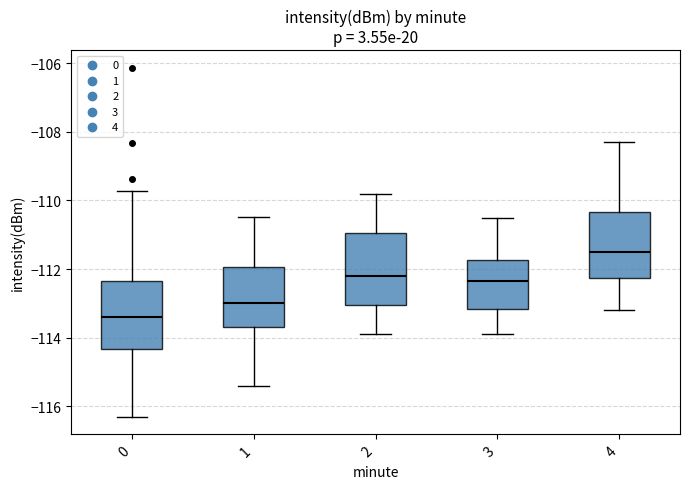

Reading left to right, transcribe this box plot: for each box, give where its median line is, the range the box spans, and where its two whiskers end, as read against the y-axis. The values are not printed on the chart, so give them approximately, as read against the axis.

0: median -113.4, box -114.4 to -112.4, whiskers -116.4 to -109.8
1: median -113.0, box -113.6 to -112.0, whiskers -115.4 to -110.4
2: median -112.2, box -113.0 to -111.0, whiskers -113.8 to -109.8
3: median -112.4, box -113.2 to -111.8, whiskers -113.8 to -110.4
4: median -111.4, box -112.2 to -110.4, whiskers -113.2 to -108.2